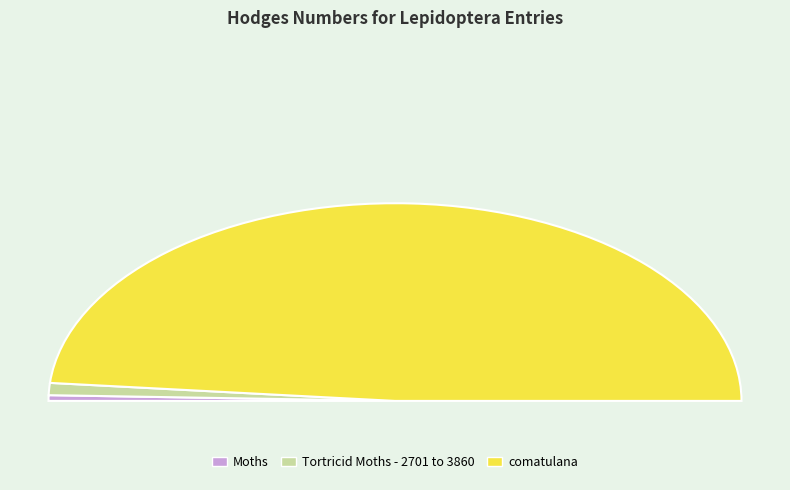

To the nearest percent, what is the difference between the Moths and Tortricid Moths - 2701 to 3860 slice percentages?

1%